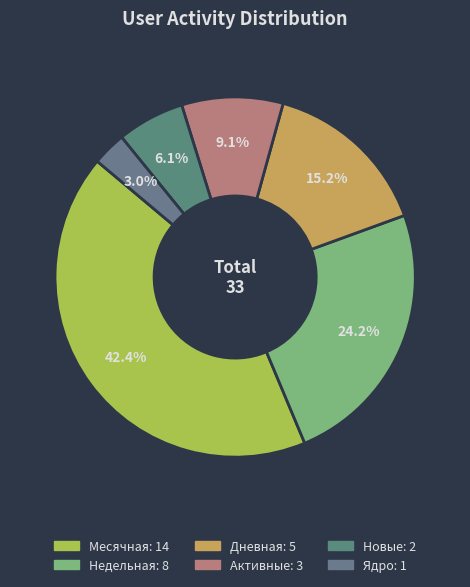

To the nearest percent, what percentage of the pie is Дневная?

15%